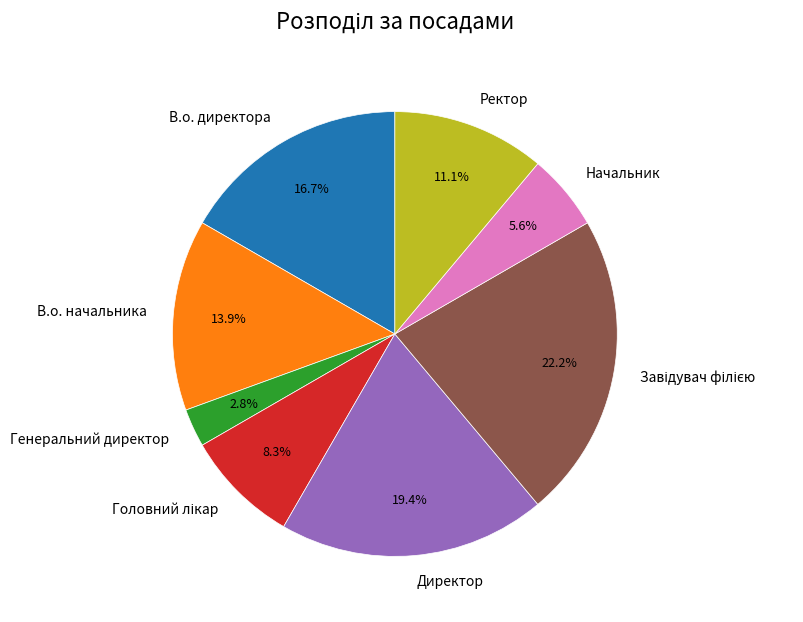

What is the smallest slice in the pie chart?

Генеральний директор